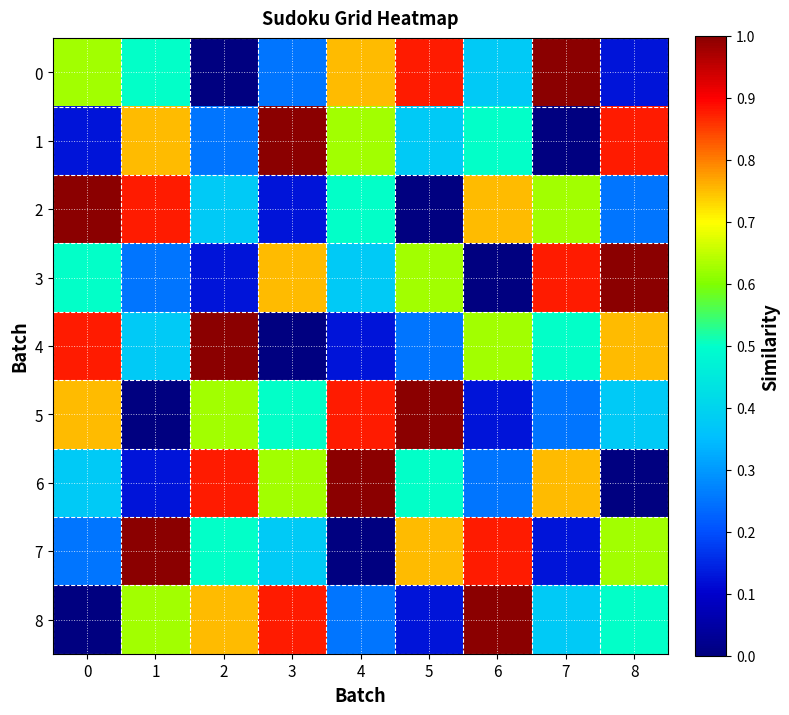

Which has a higher value, 5 or 2?

5